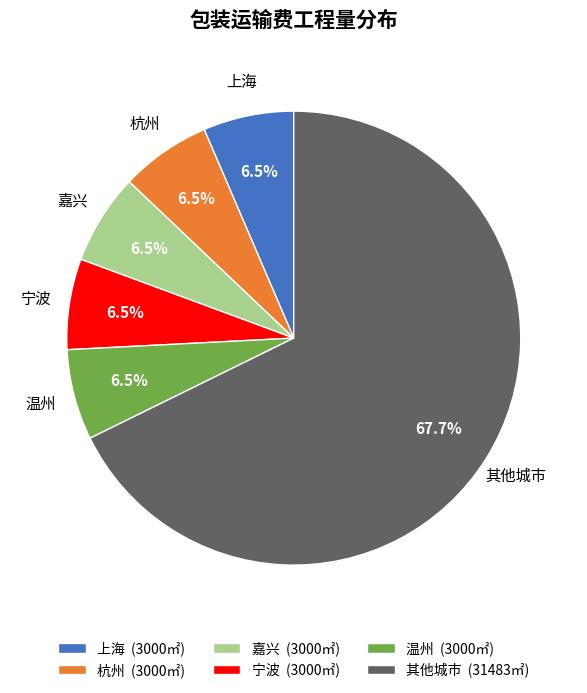

Is 温州 the majority of the pie?

No